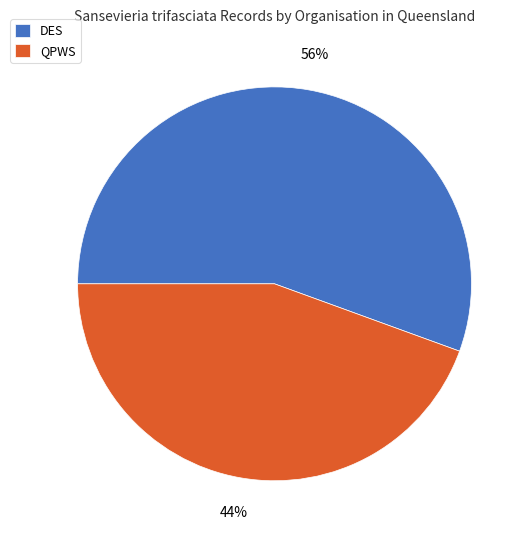

Between QPWS and DES, which is larger?

DES